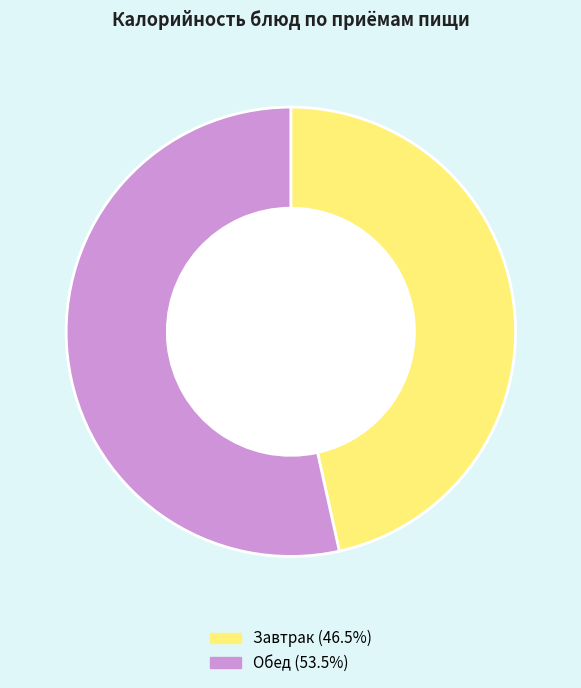

Is there any slice that represents more than half of the pie?

Yes